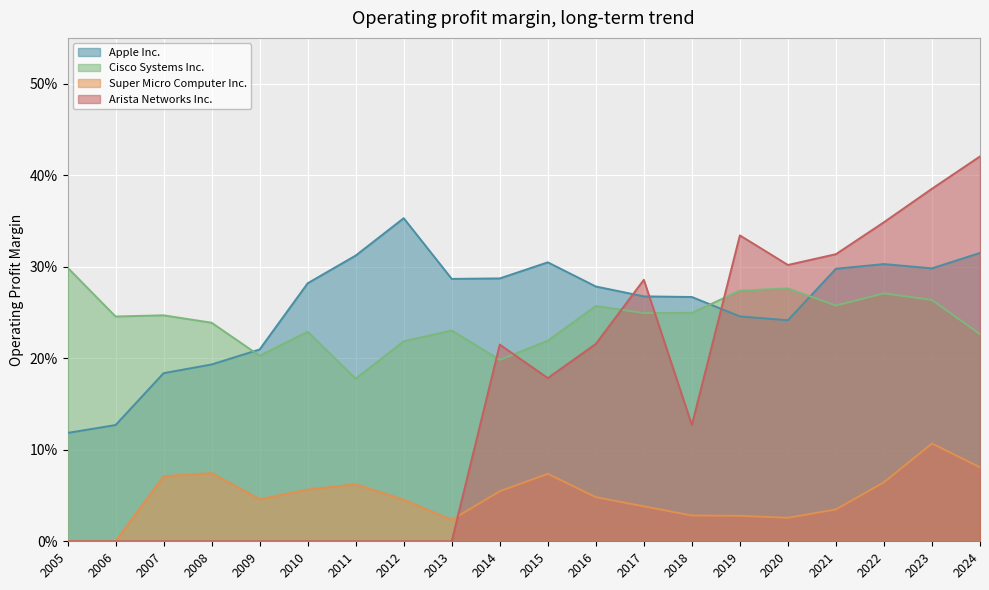

Reading left to right, what are all the values shown in this chart?

Apple Inc.: 0.1	0.1	0.2	0.2	0.2	0.3	0.3	0.4	0.3	0.3	0.3	0.3	0.3	0.3	0.2	0.2	0.3	0.3	0.3	0.3
Cisco Systems Inc.: 0.3	0.2	0.2	0.2	0.2	0.2	0.2	0.2	0.2	0.2	0.2	0.3	0.2	0.2	0.3	0.3	0.3	0.3	0.3	0.2
Super Micro Computer Inc.: 0.0	0.0	0.1	0.1	0.0	0.1	0.1	0.0	0.0	0.1	0.1	0.0	0.0	0.0	0.0	0.0	0.0	0.1	0.1	0.1
Arista Networks Inc.: 0.0	0.0	0.0	0.0	0.0	0.0	0.0	0.0	0.0	0.2	0.2	0.2	0.3	0.1	0.3	0.3	0.3	0.3	0.4	0.4